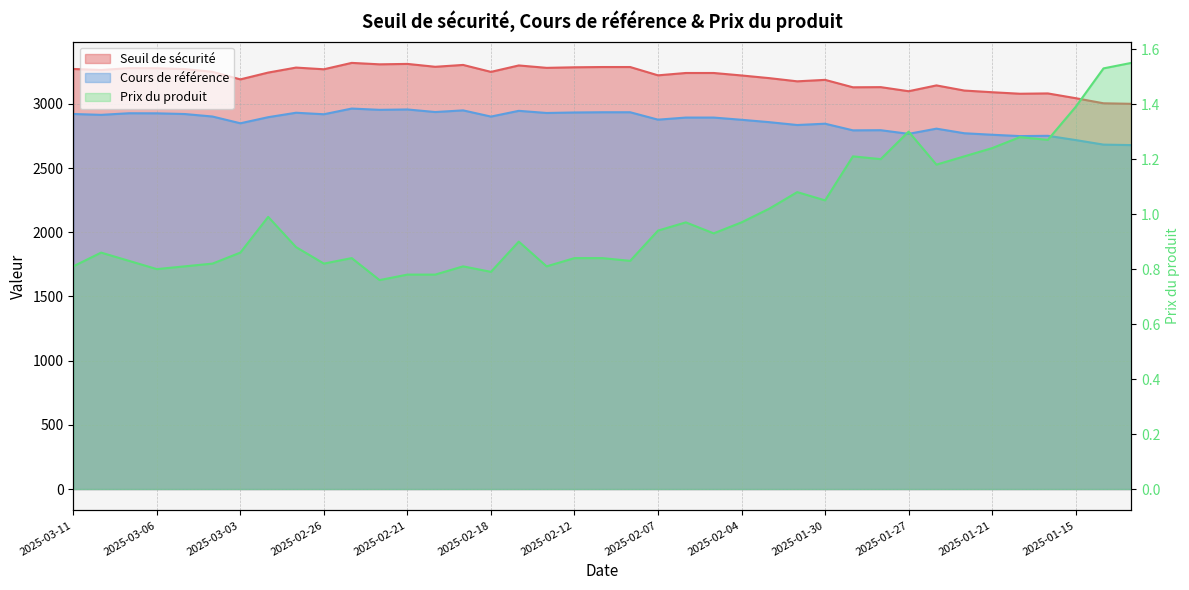

What are all the series names shown in the legend?

Seuil de sécurité, Cours de référence, Prix du produit